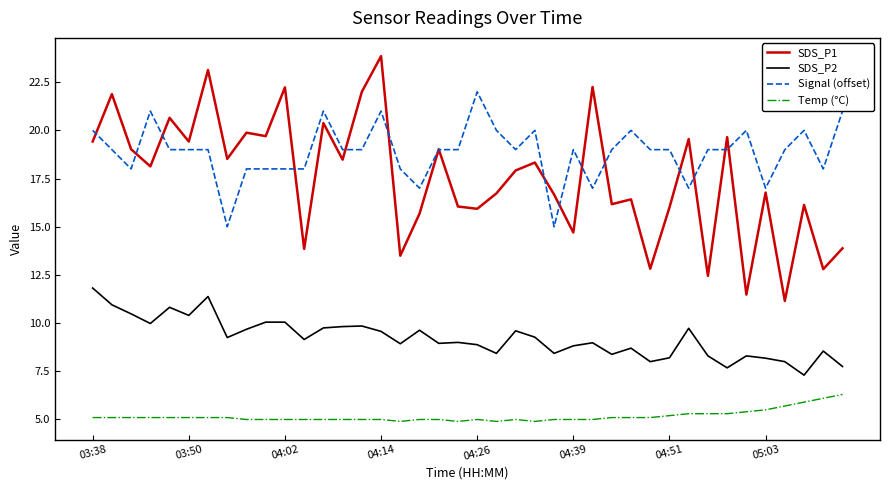

Rank the series by their maximum value, from highest to lowest.

SDS_P1, Signal (offset), SDS_P2, Temp (°C)